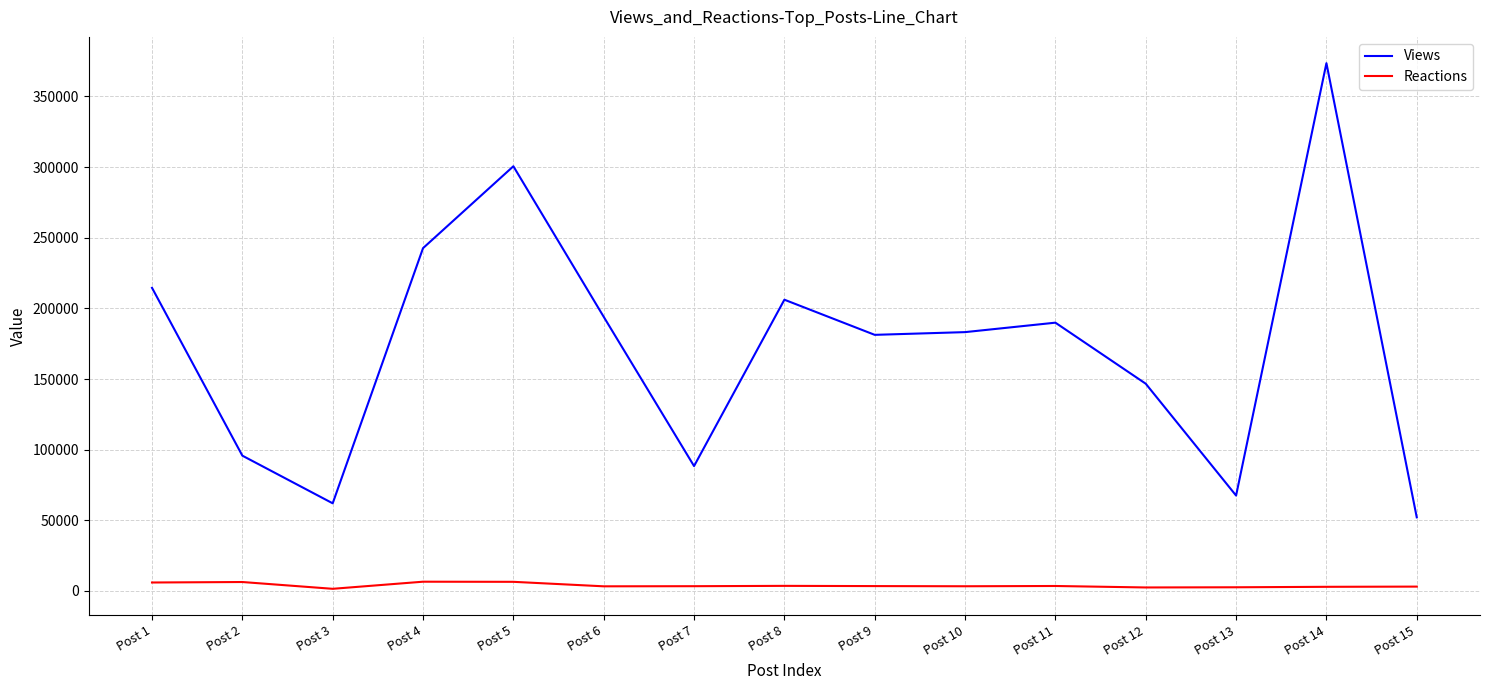

Which series has the largest range (max minus min)?

Views